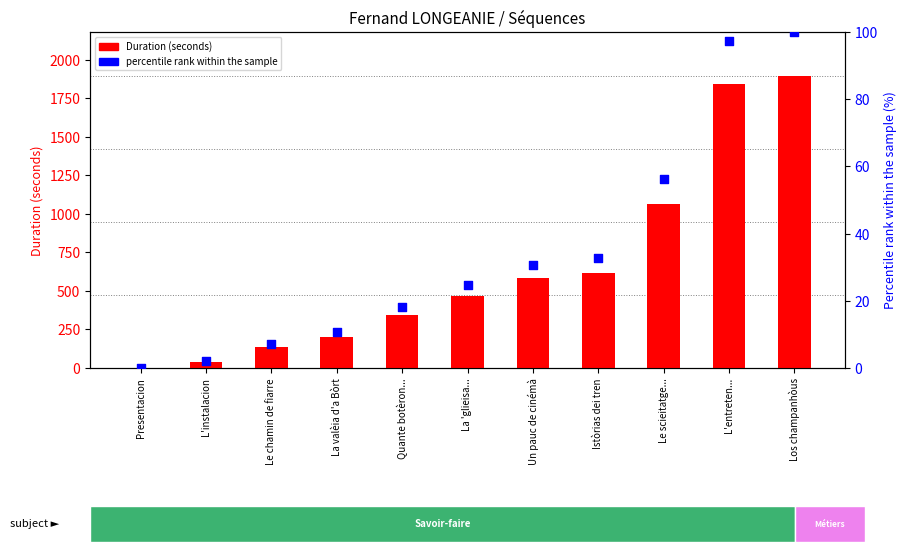

At how many categories does at least one series exceed 1382?

2